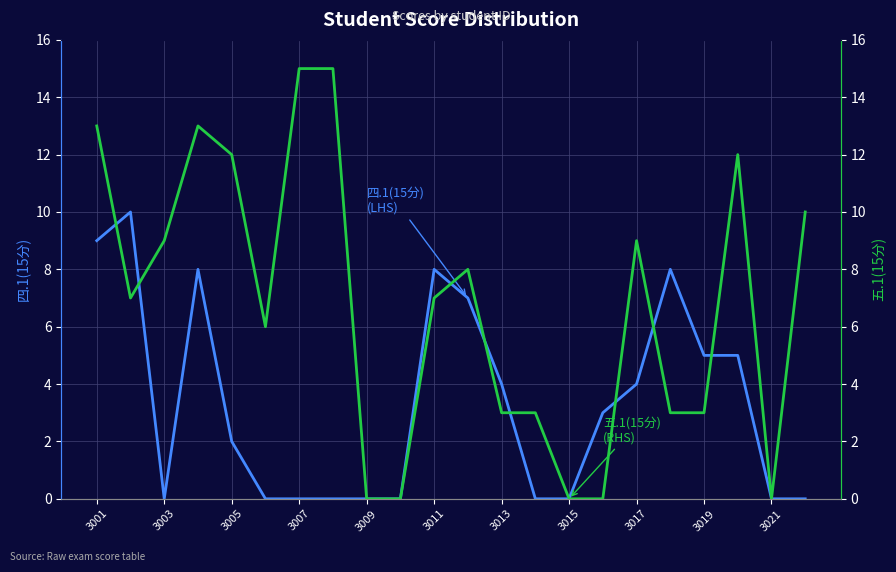

How many distinct data groups are displayed?

2